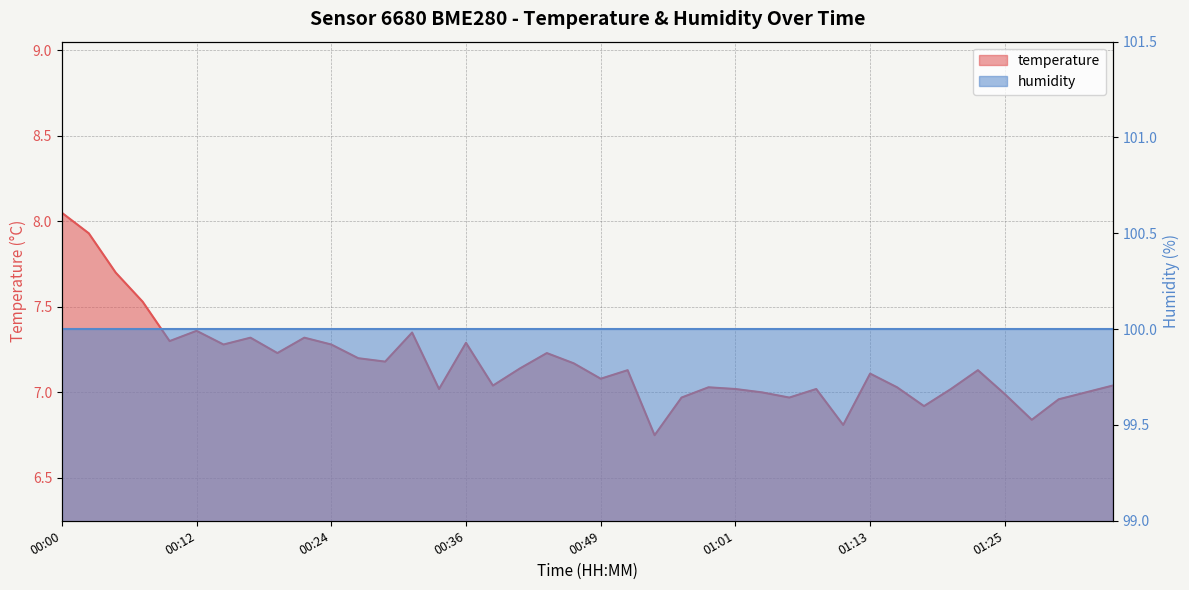

Which has a higher value, 00:49 or 00:09?

00:09